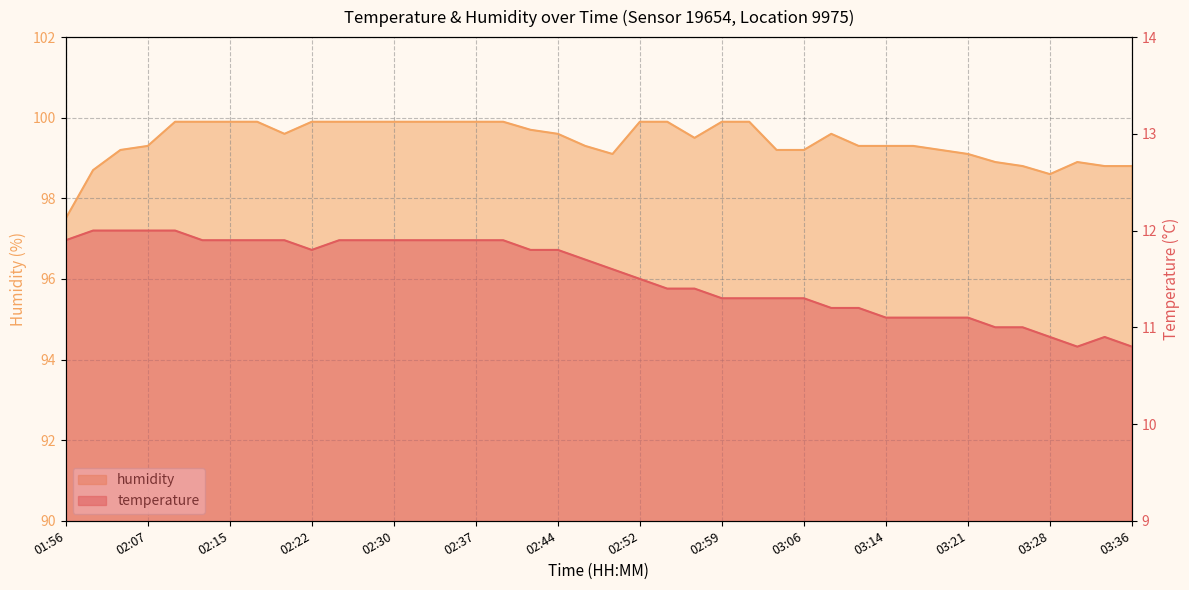

List the labels in order of humidity value, smallest first.

01:56, 03:28, 02:02, 03:26, 03:33, 03:36, 03:23, 03:31, 02:49, 03:21, 02:05, 03:04, 03:06, 03:19, 02:07, 02:47, 03:11, 03:14, 03:16, 02:56, 02:20, 02:44, 03:09, 02:42, 02:10, 02:12, 02:15, 02:17, 02:22, 02:25, 02:27, 02:30, 02:32, 02:34, 02:37, 02:39, 02:52, 02:54, 02:59, 03:01